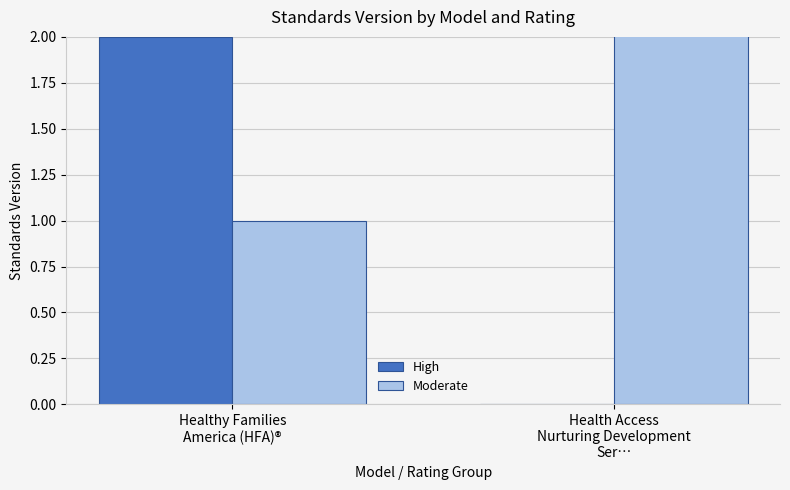

Which series has the largest total across all categories?

Moderate